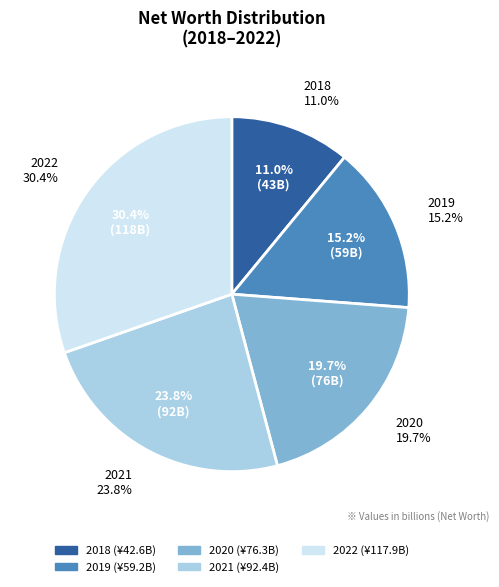

To the nearest percent, what is the difference between the largest and smallest slice percentages?

19%